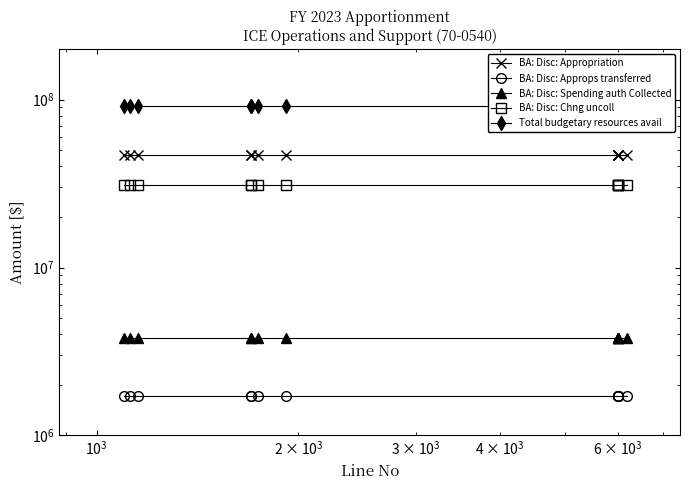

True or false: BA: Disc: Spending auth Collected and BA: Disc: Appropriation cross at least once.

False